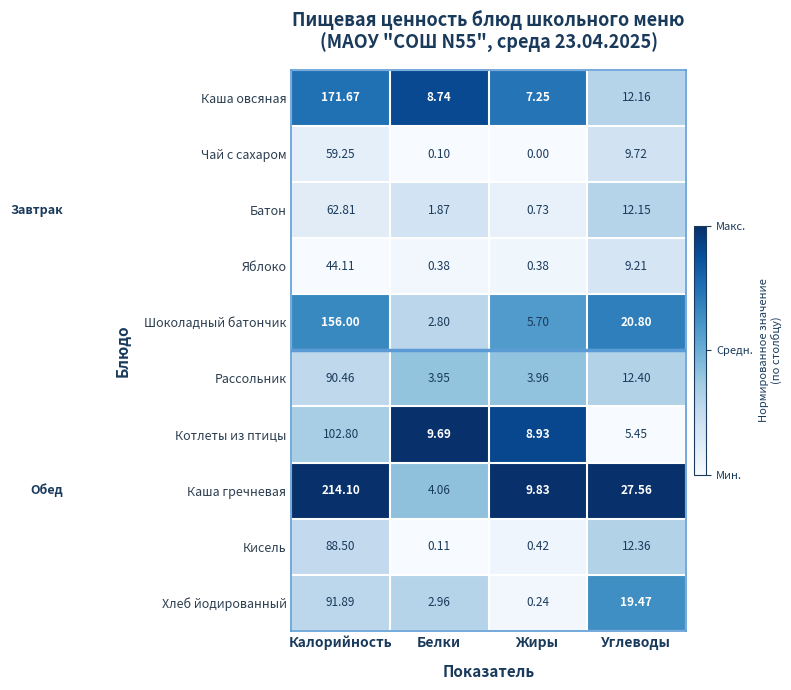

At which category is the sum across all series the highest?

Калорийность